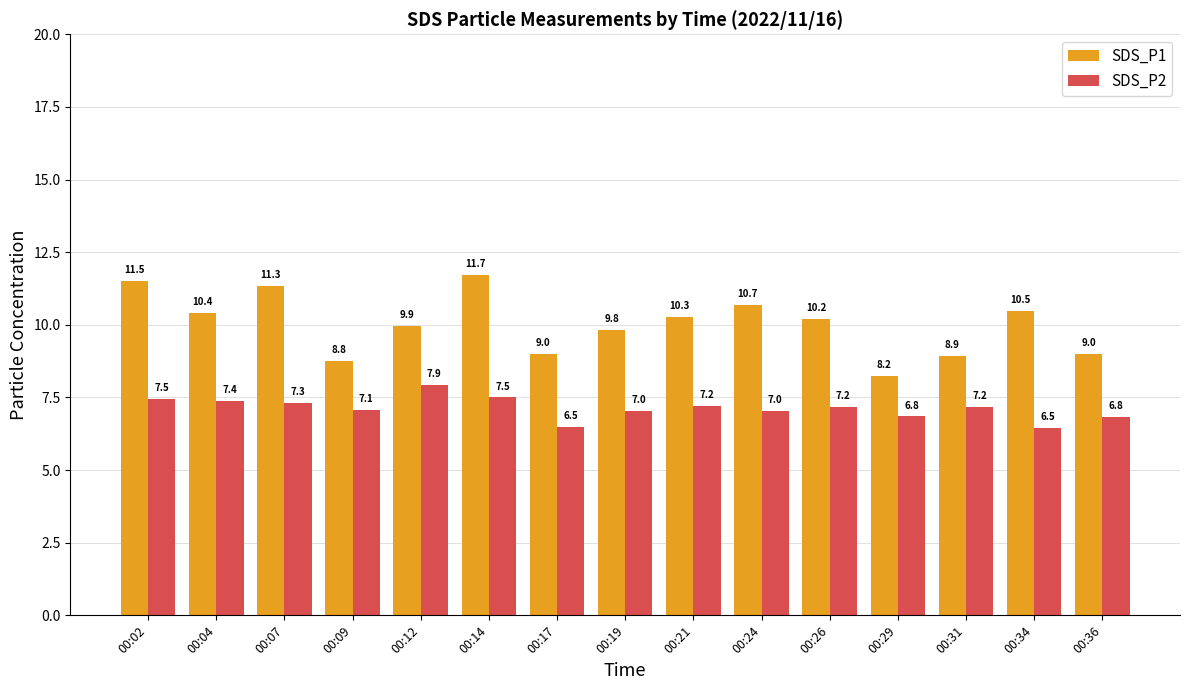

What is the maximum value shown in the chart?

11.7